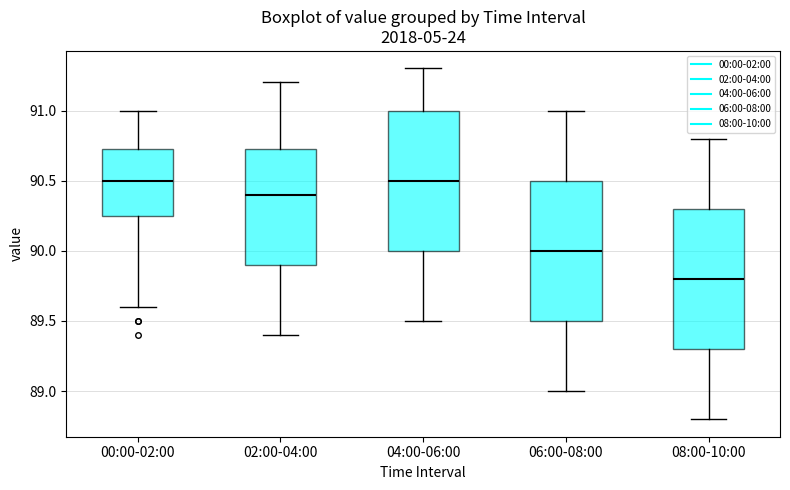

Reading left to right, transcribe this box plot: for each box, give where its median line is, the range the box spans, and where its two whiskers end, as read against the y-axis. The values are not printed on the chart, so give them approximately, as read against the axis.

00:00-02:00: median 90.50, box 90.25 to 90.75, whiskers 89.60 to 91.00
02:00-04:00: median 90.40, box 89.90 to 90.75, whiskers 89.40 to 91.20
04:00-06:00: median 90.50, box 90.00 to 91.00, whiskers 89.50 to 91.30
06:00-08:00: median 90.00, box 89.50 to 90.50, whiskers 89.00 to 91.00
08:00-10:00: median 89.80, box 89.30 to 90.30, whiskers 88.80 to 90.80